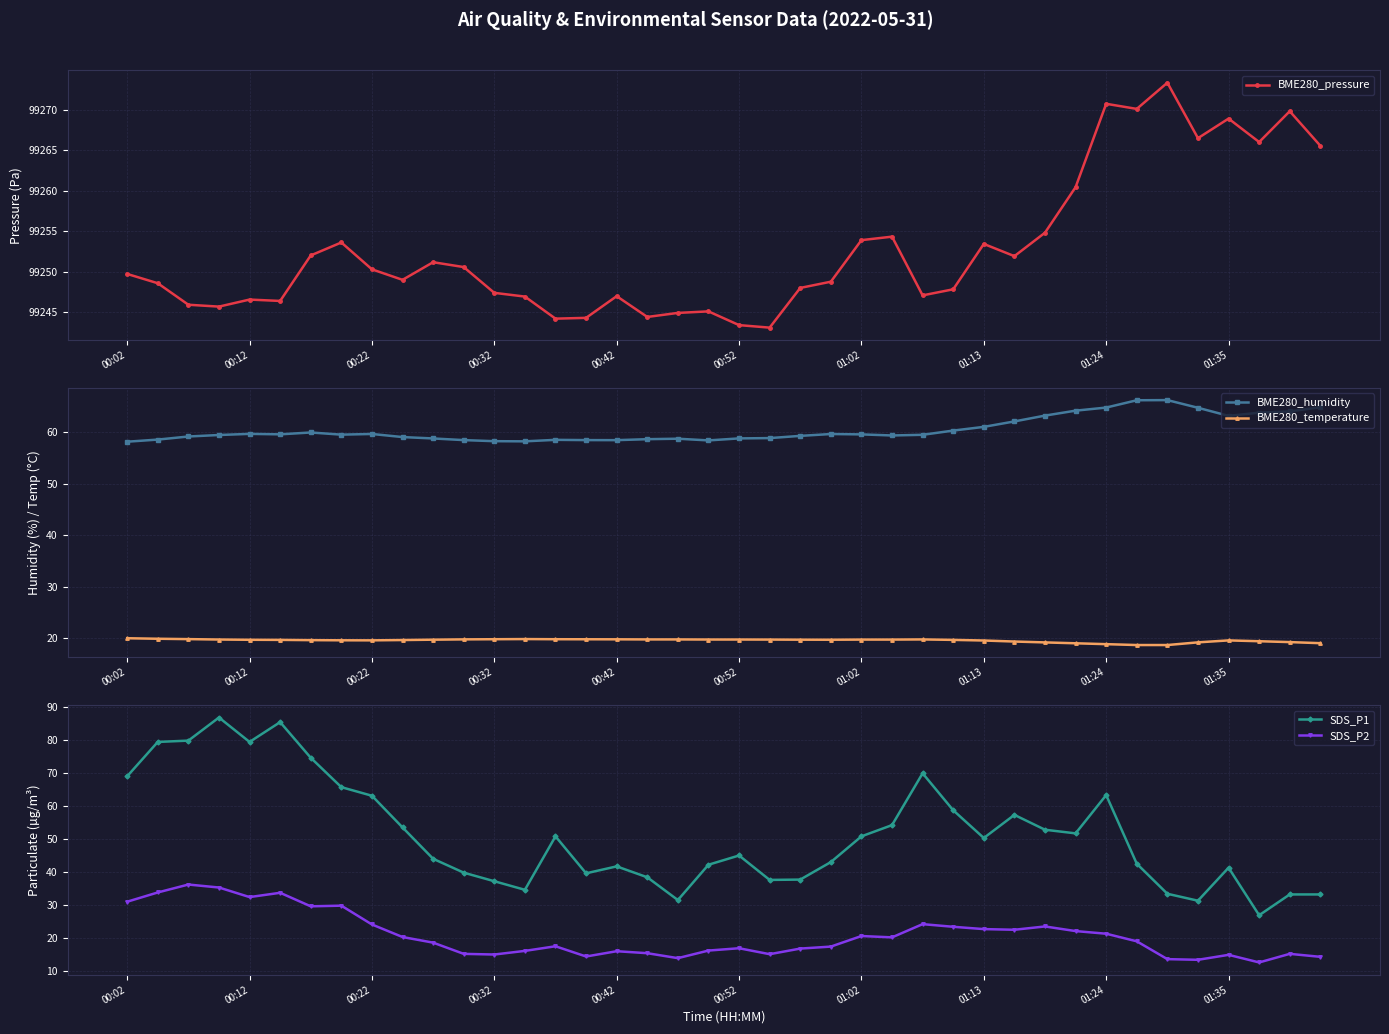

The BME280_pressure series shows 33995.5 at 00:32. True or false?

False